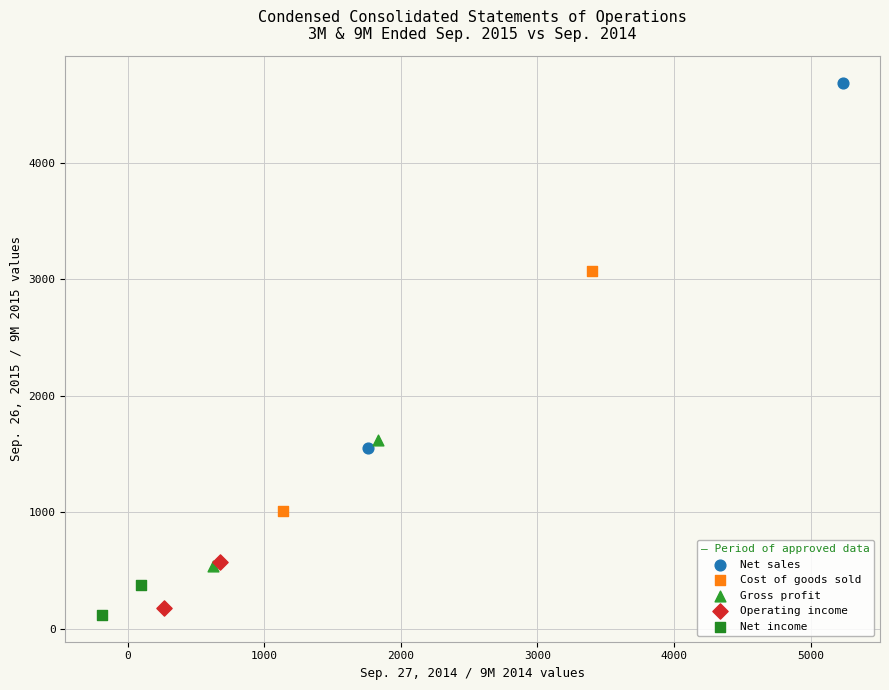

What are all the series names shown in the legend?

Net sales, Cost of goods sold, Gross profit, Operating income, Net income